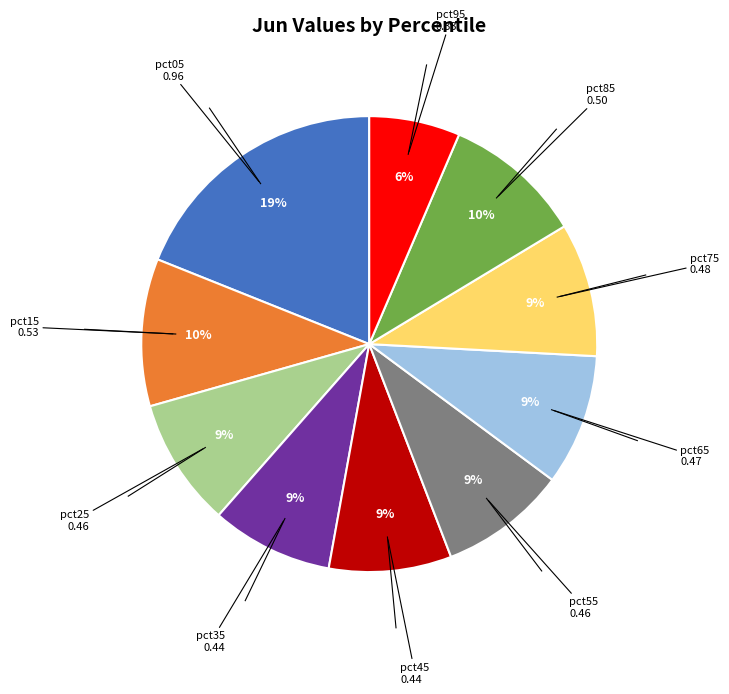

Is there any slice that represents more than half of the pie?

No